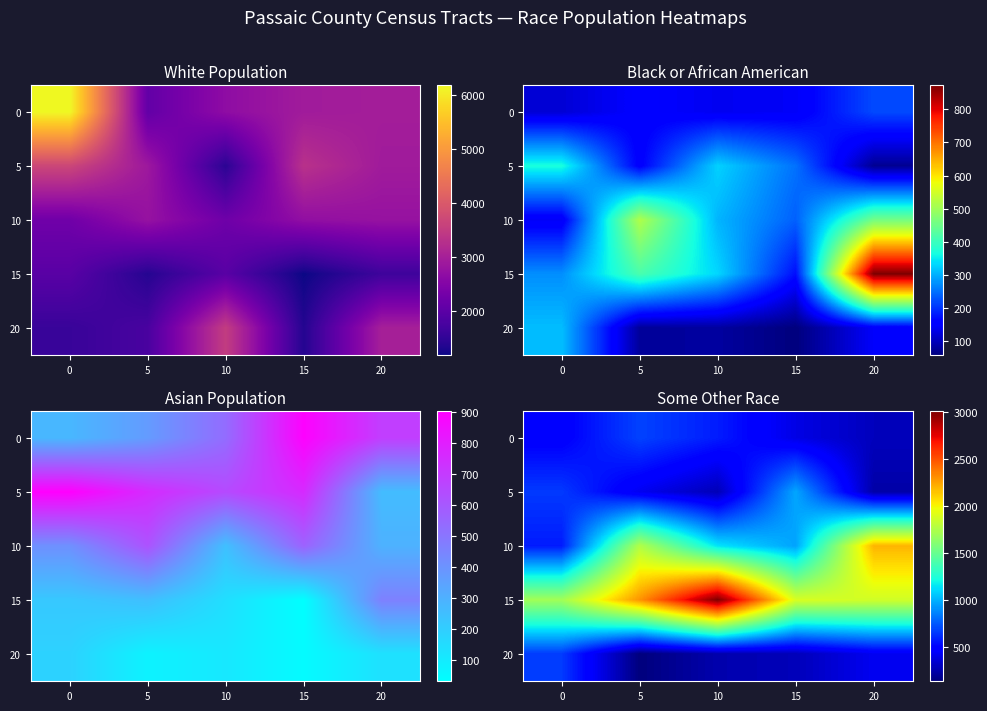

At which category is the sum across all series the highest?

5